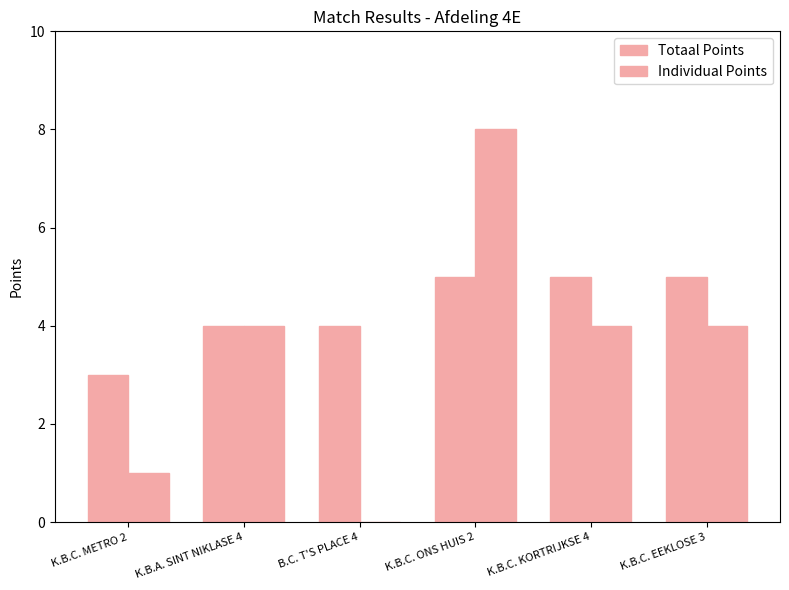

At K.B.C. EEKLOSE 3, list the series in order from smallest to largest.

Individual Points, Totaal Points